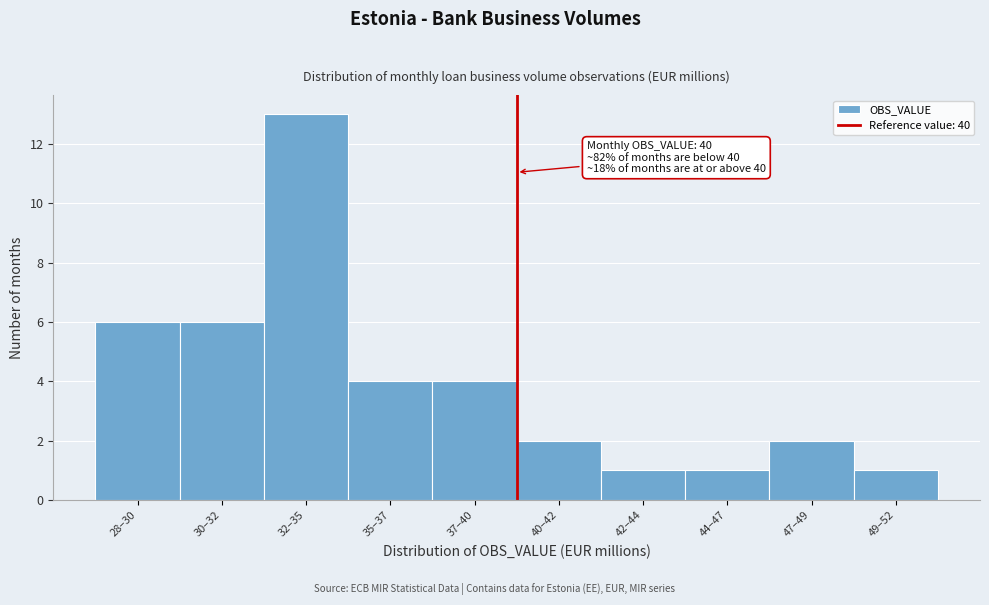

Reading left to right, list all the values displayed in this chart.

6	6	13	4	4	2	1	1	2	1